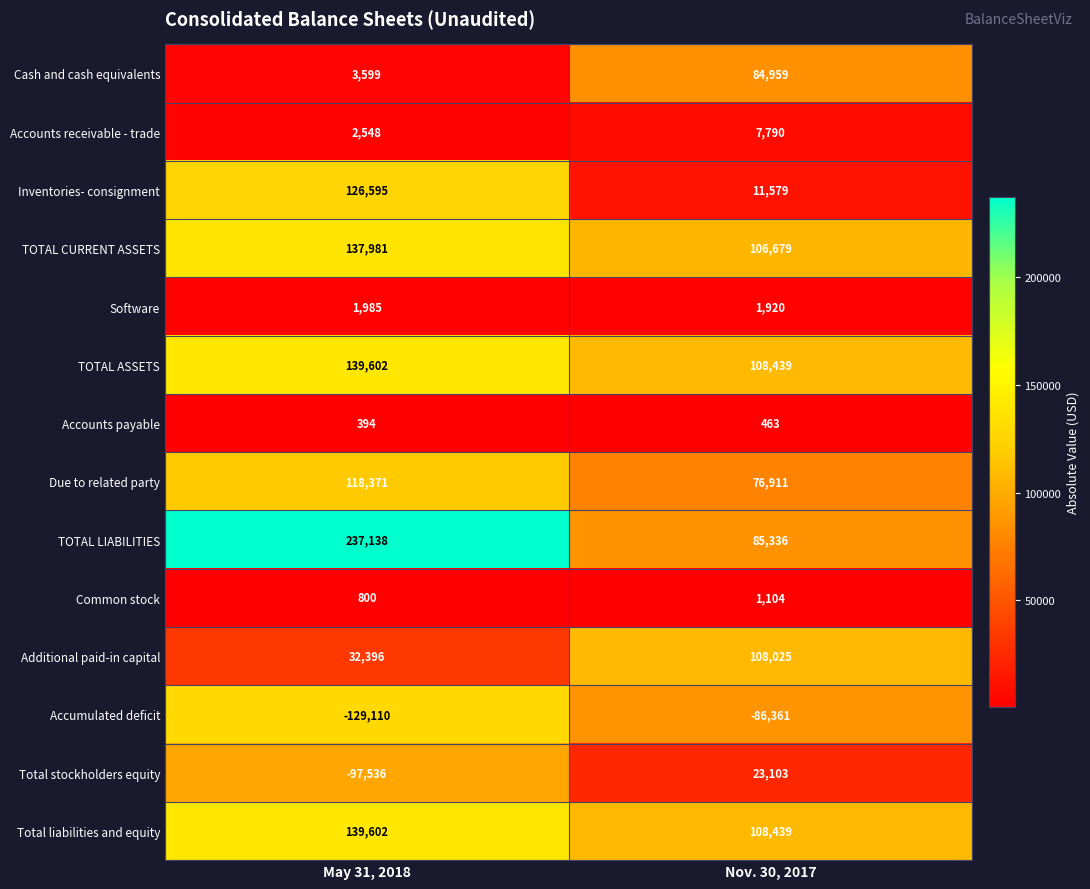

What value does the Software series have at Nov. 30, 2017?

1920